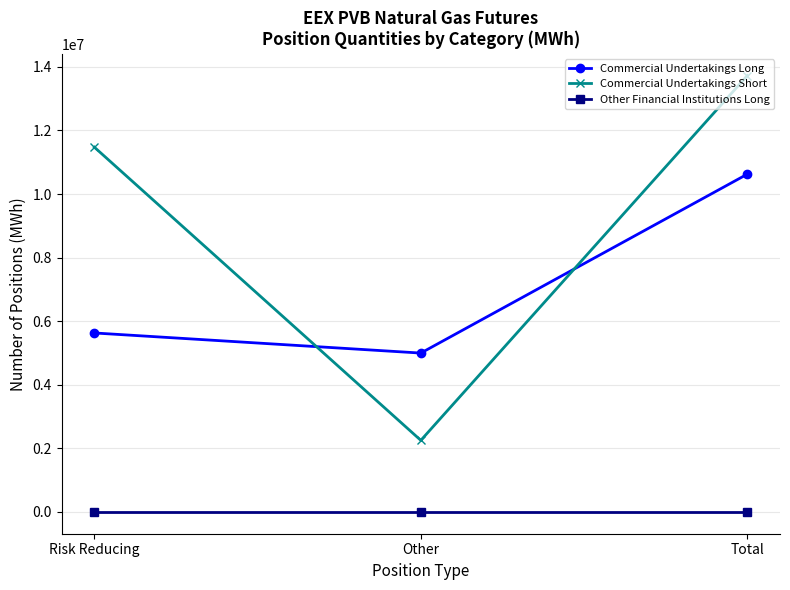

Rank the series by their average value, from highest to lowest.

Commercial Undertakings Short, Commercial Undertakings Long, Other Financial Institutions Long